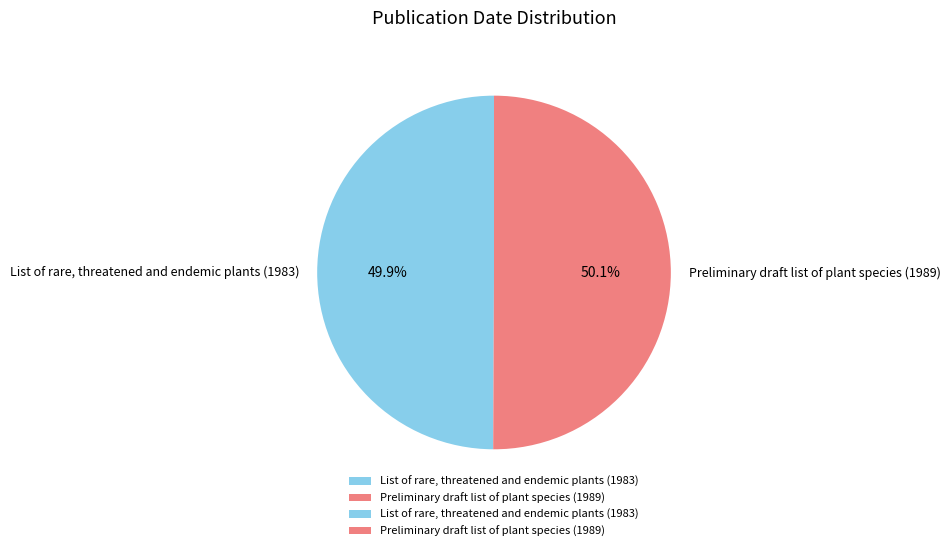

Does any single category account for the majority?

Yes